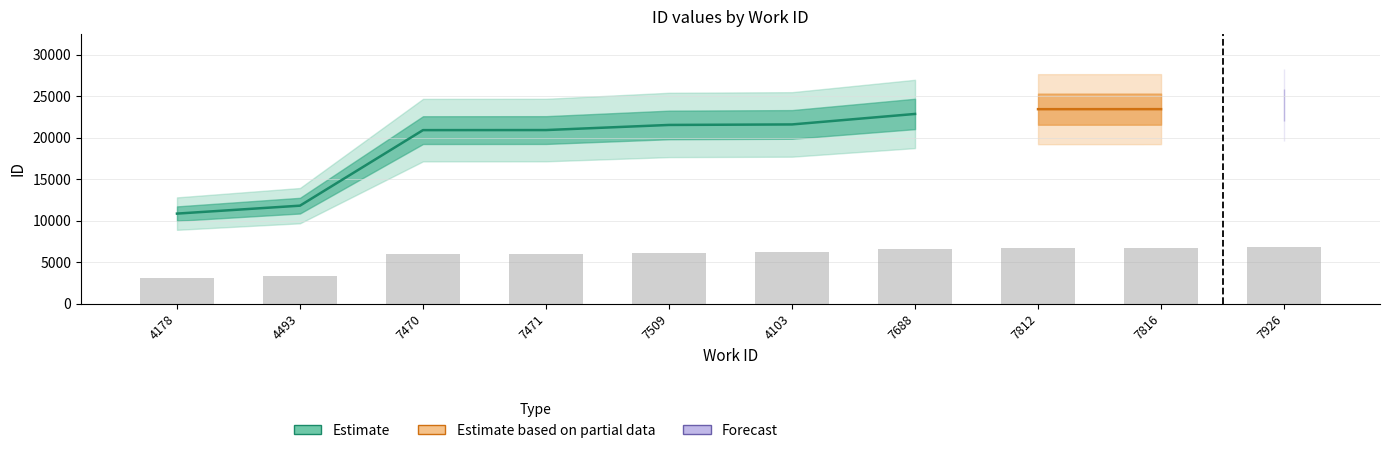

What is the label of the 9th bar from the left?

7816